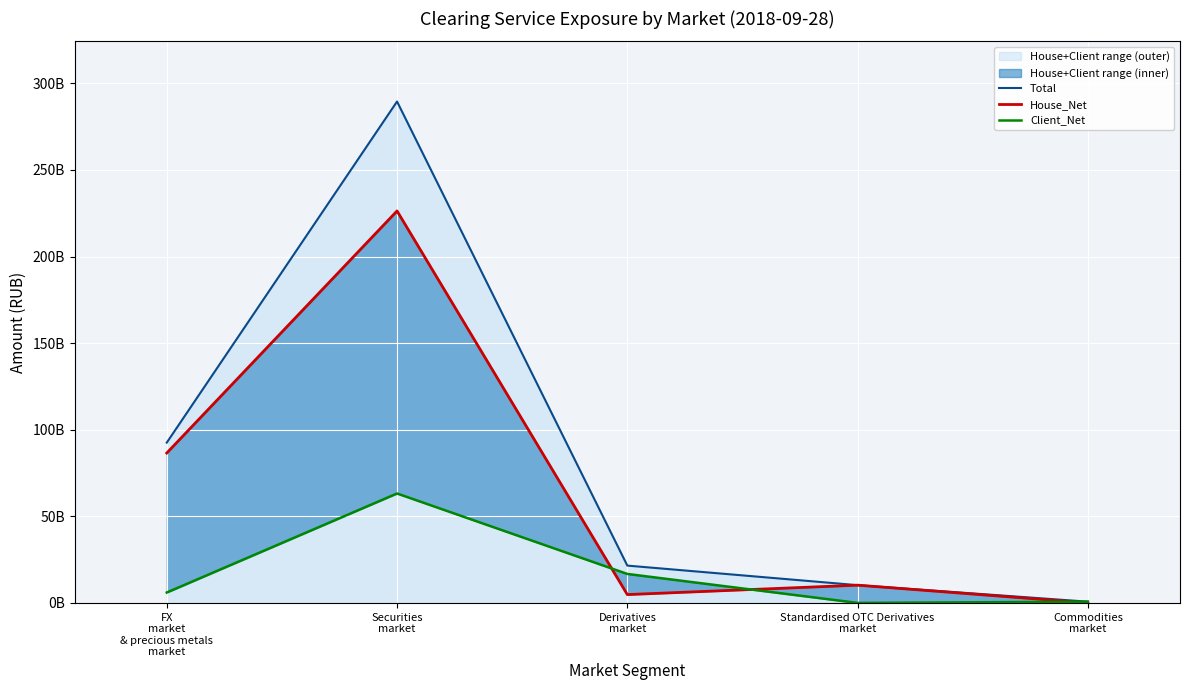

After their last crossing, which series has the higher values: House_Net or Client_Net?

Client_Net